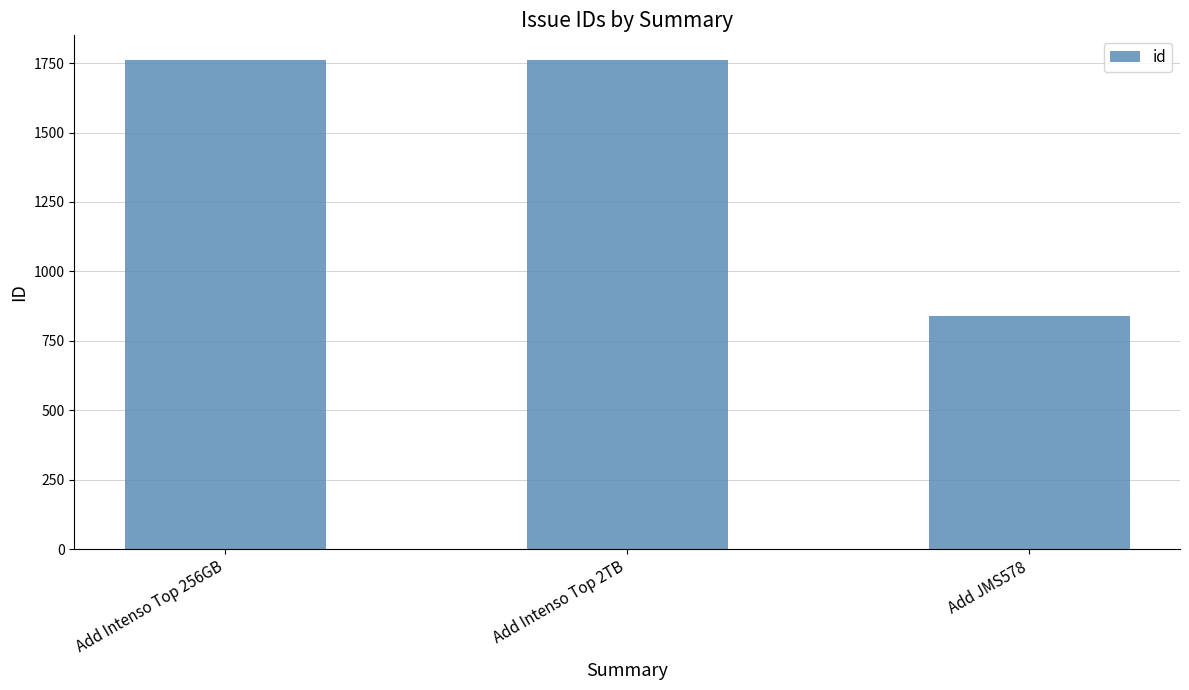

Read the value at Add Intenso Top 2TB, to the nearest 50.

1750